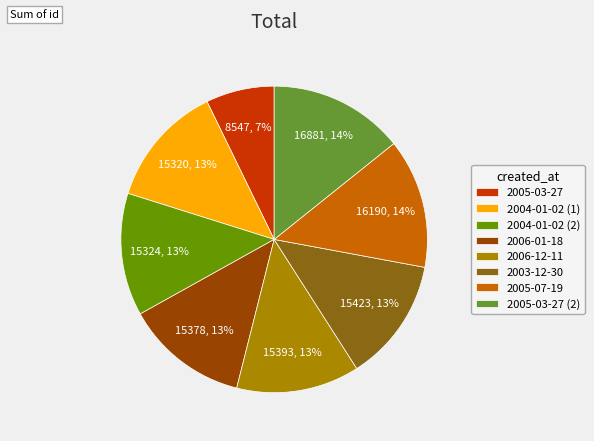

Is the sum of 2006-01-18 and 2004-01-02 (2) greater than half?

No